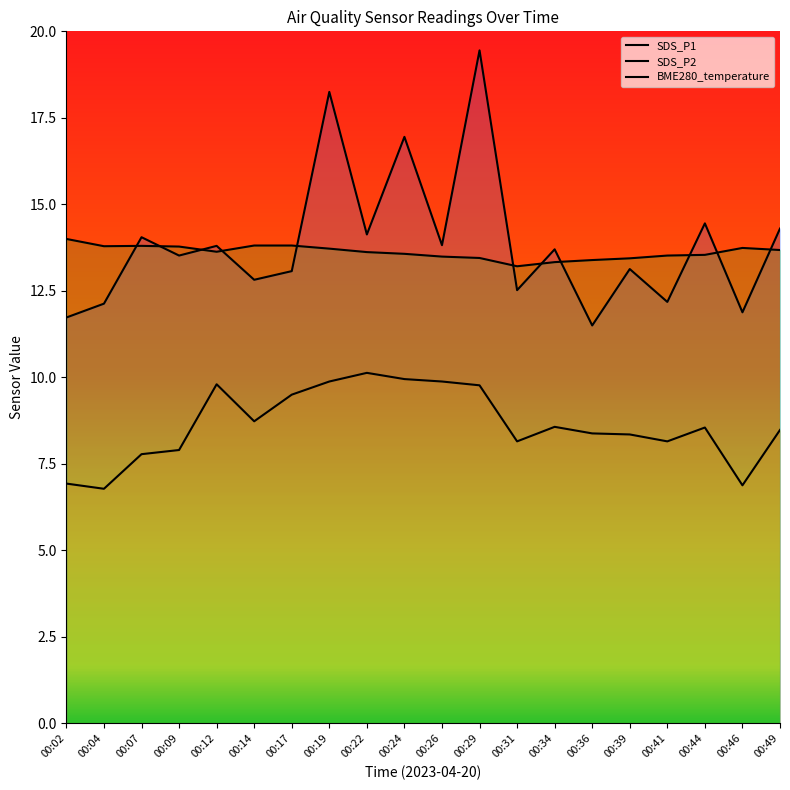

Which has a higher value, 00:02 or 00:19?

00:19